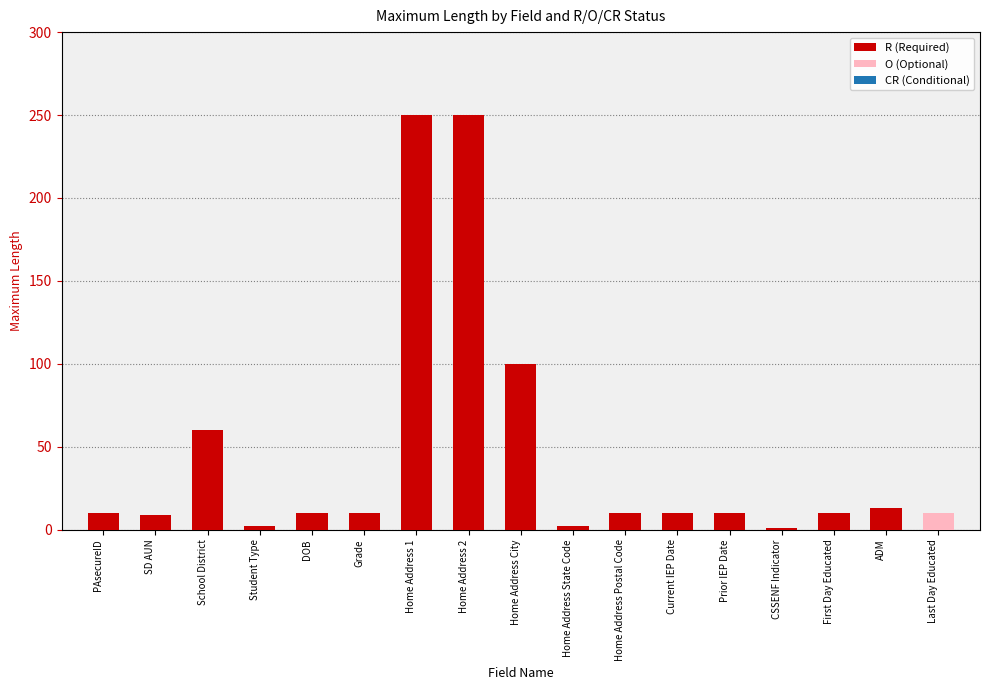

Where is R (Required) nearest to the value 125?

Home Address City